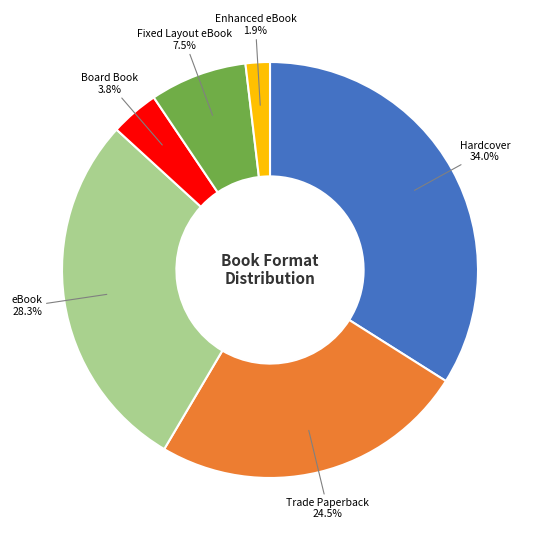

Which slice is the smallest?

Enhanced eBook